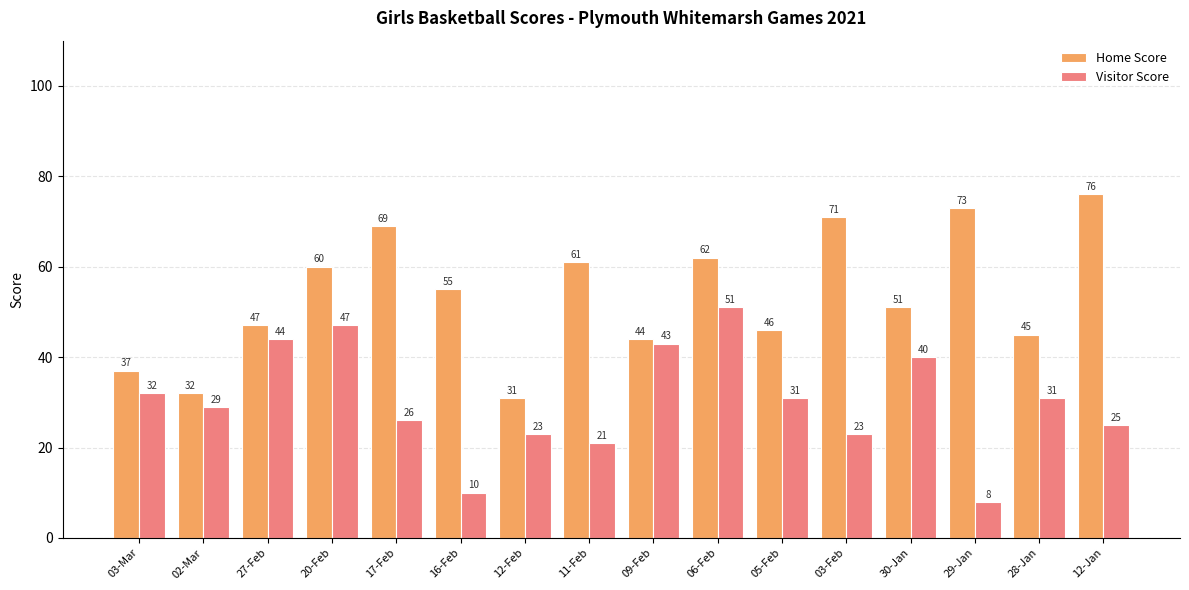

How many bars are there in total?

32